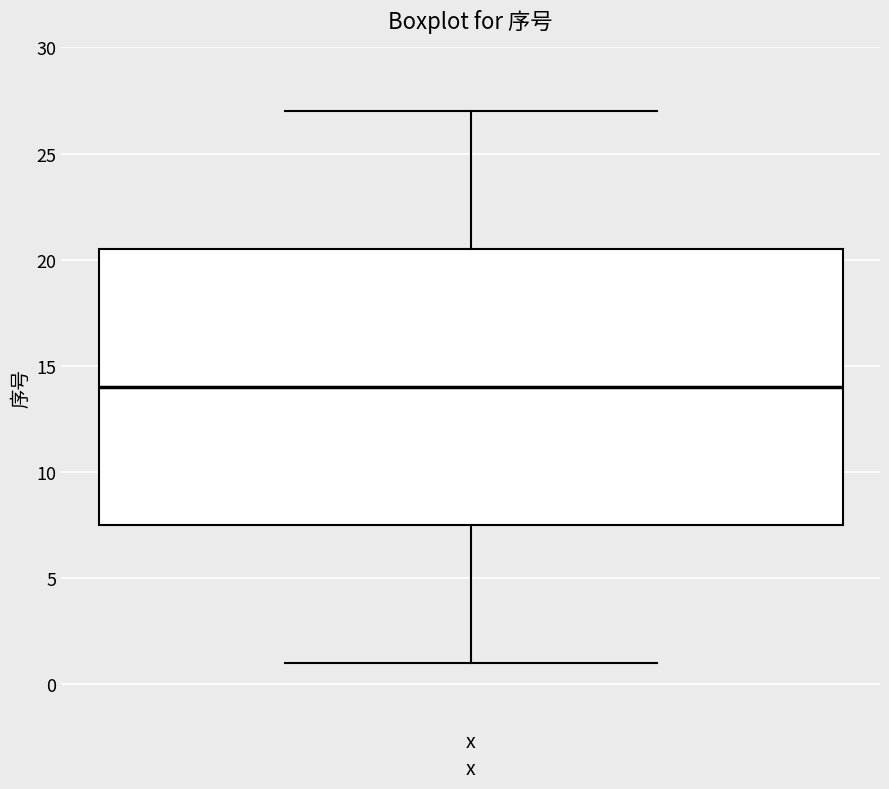

Read this box plot against the y-axis: the position of the median line, the range covered by the box, and the ends of both whiskers. The values are not printed on the chart, so give them approximately, as read against the axis.

median 14.0, box 7.5 to 20.5, whiskers 1.0 to 27.0